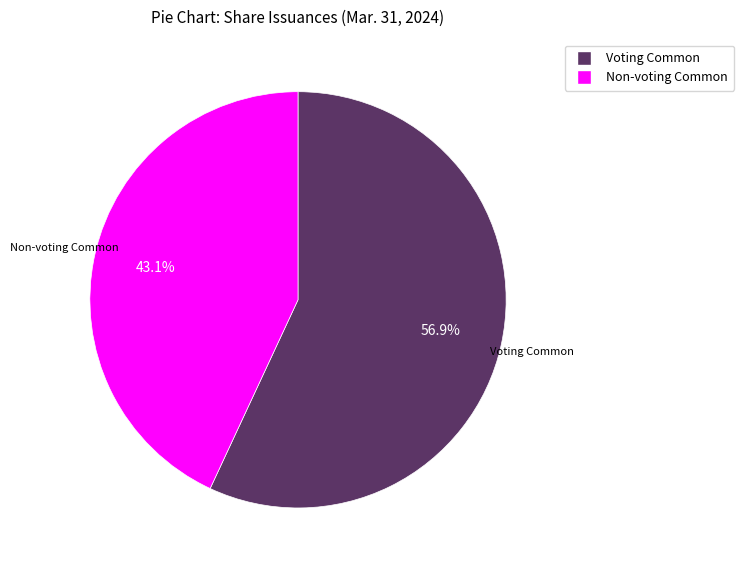

How many slices are in this pie chart?

2